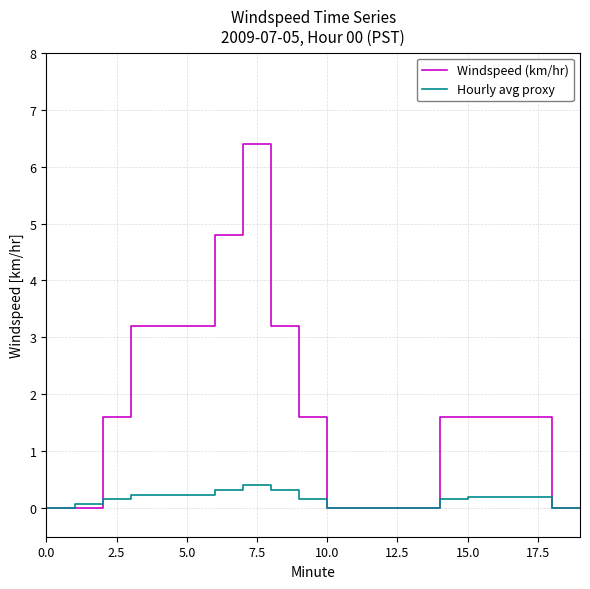

What is the maximum value shown in the chart?

6.4